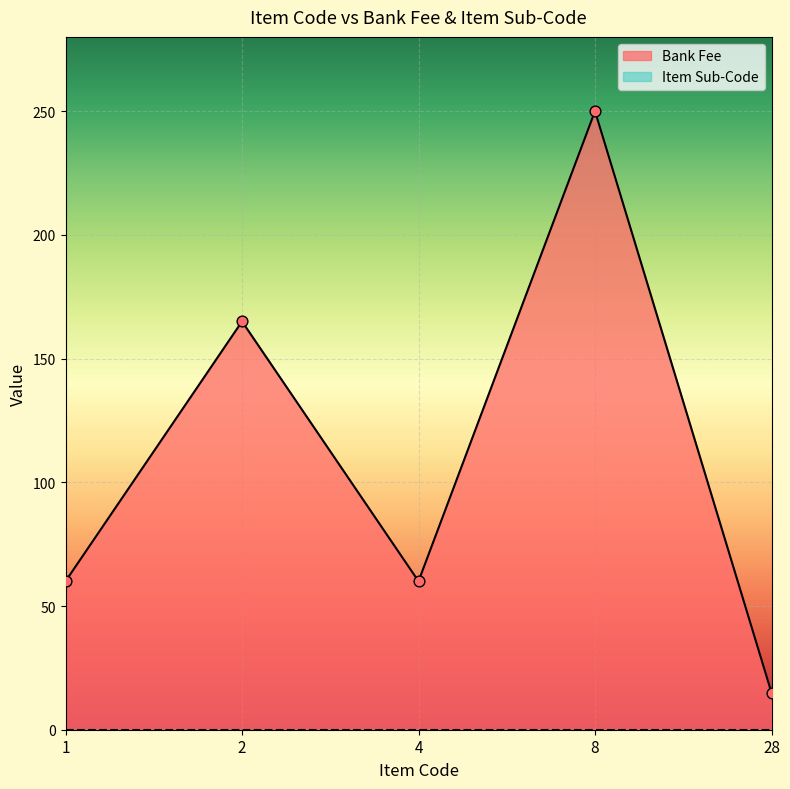

What is the change in value from 2 to 28?

-150